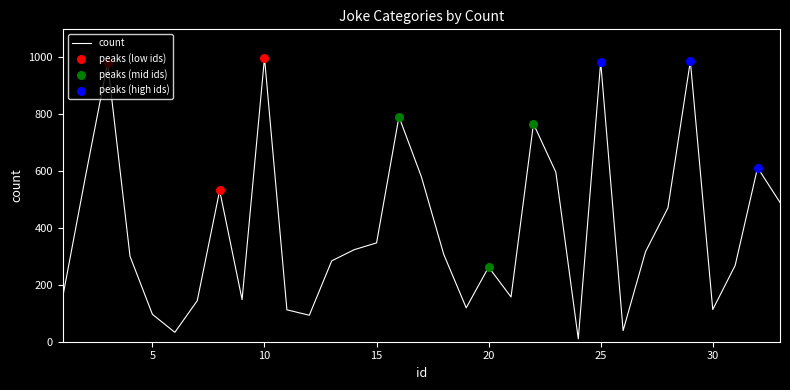

What is the maximum value shown in the chart?

997